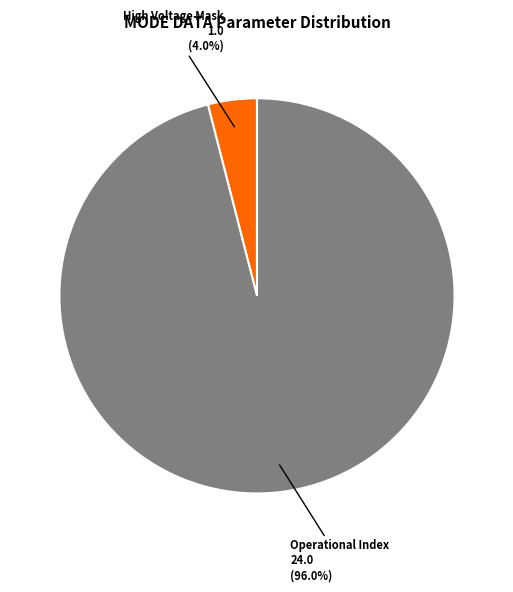

To the nearest percent, what is the difference between the Operational Index and High Voltage Mask slice percentages?

92%